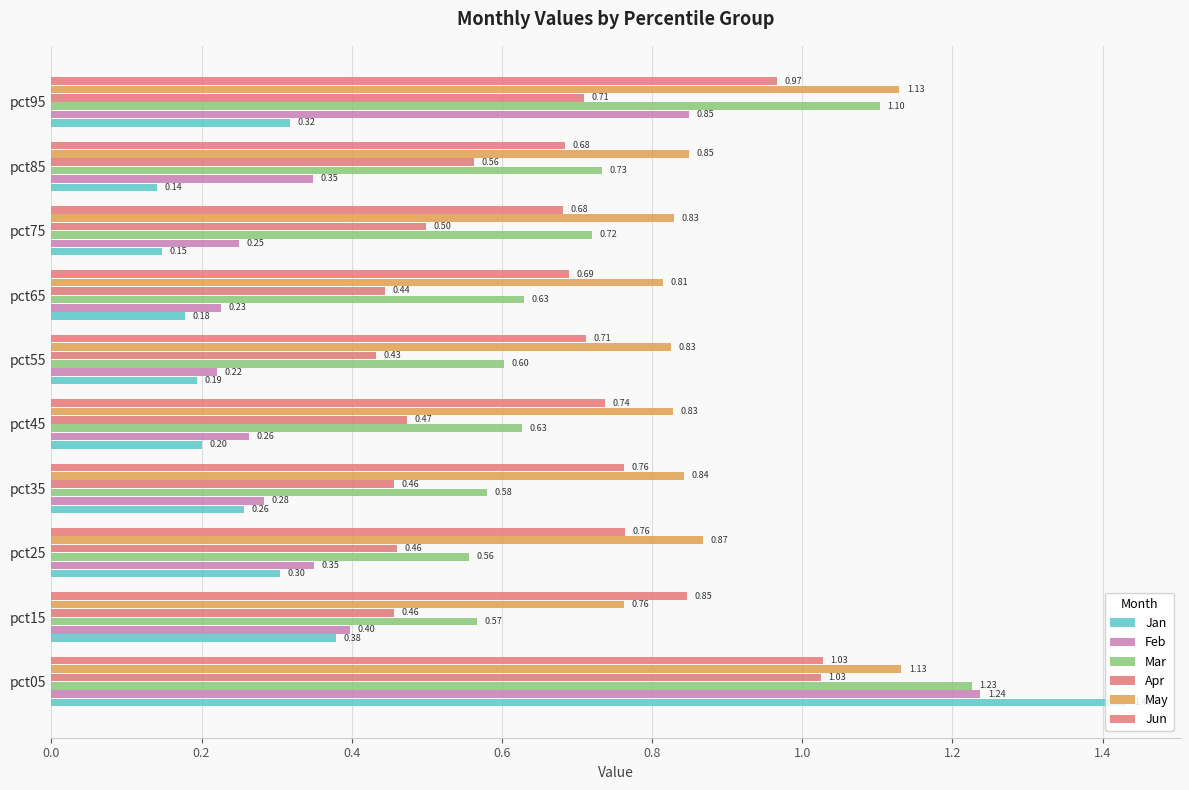

How many distinct data groups are displayed?

6